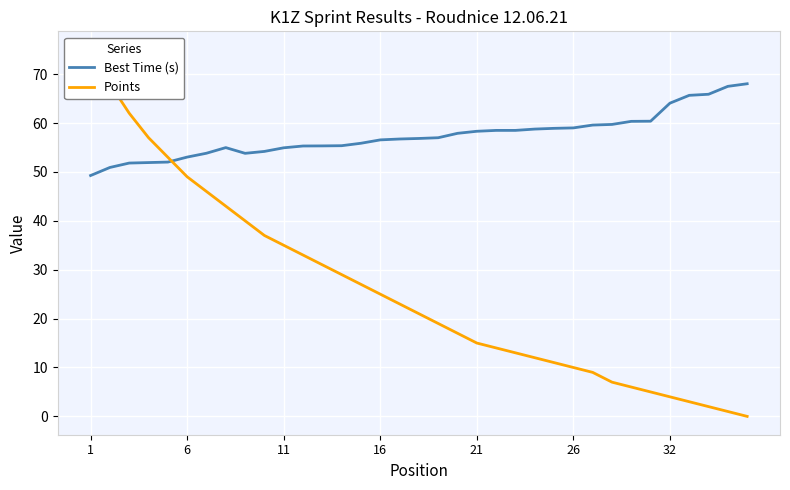

The value of Best Time (s) at 26 is 59.0. True or false?

True